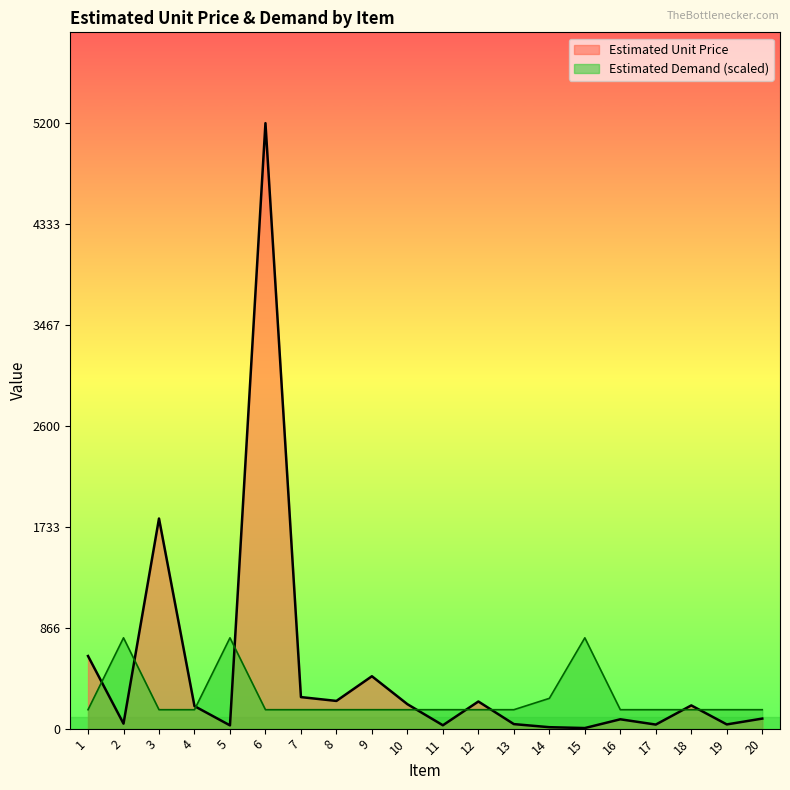

Count the number of data series in this chart.

2